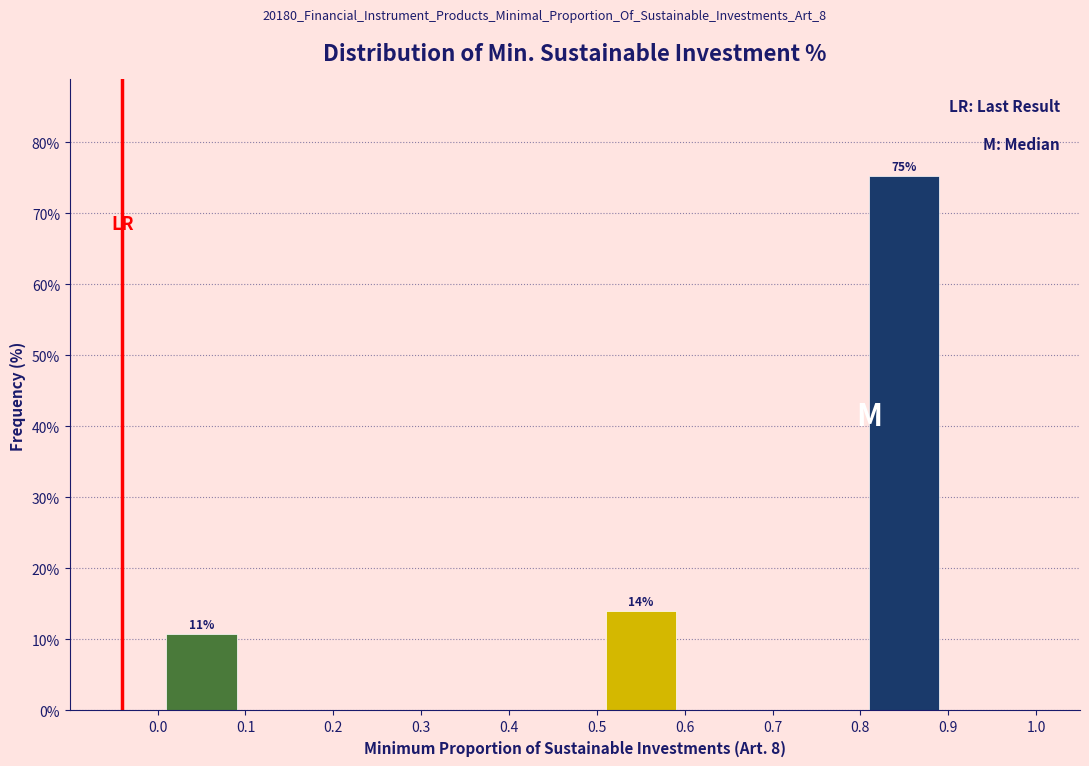

Over which range of the x-axis is the bar tallest?

0.8 to 0.9